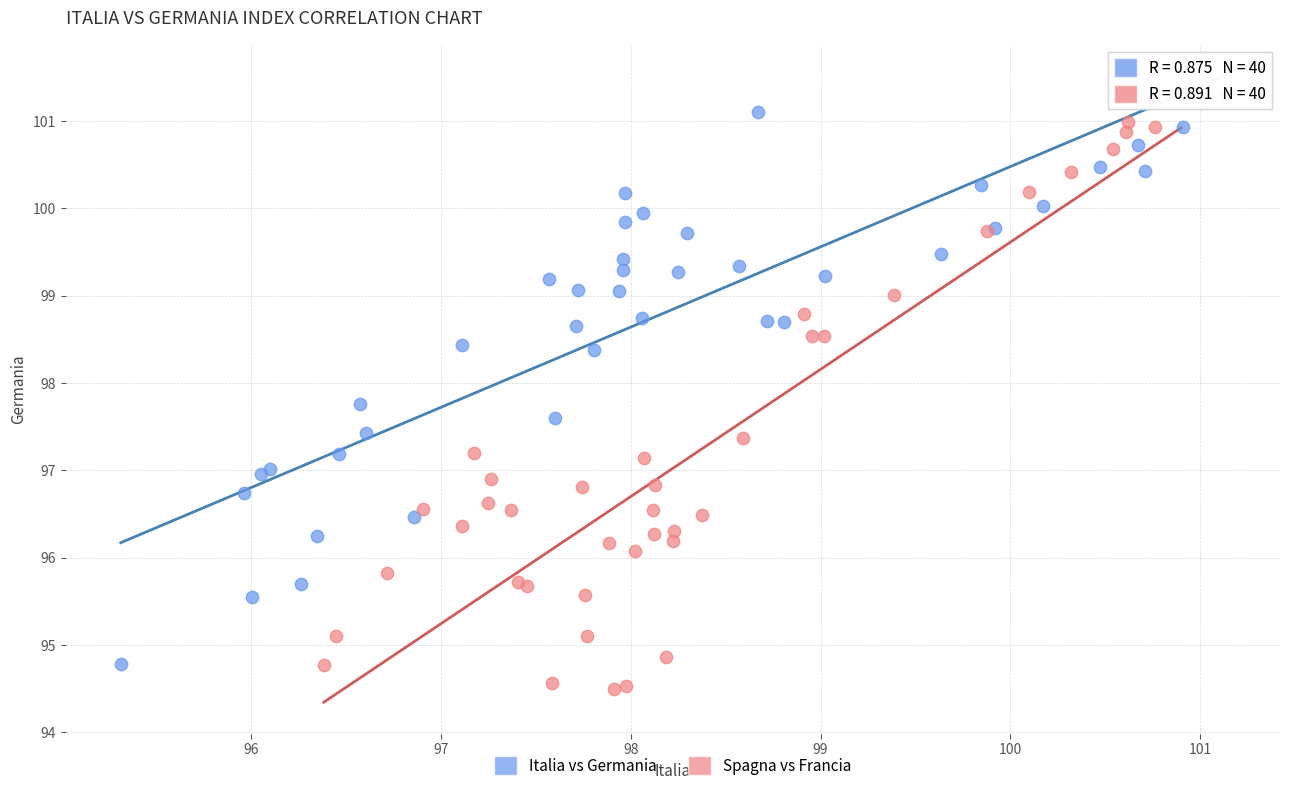

What are all the series names shown in the legend?

Italia vs Germania, Spagna vs Francia